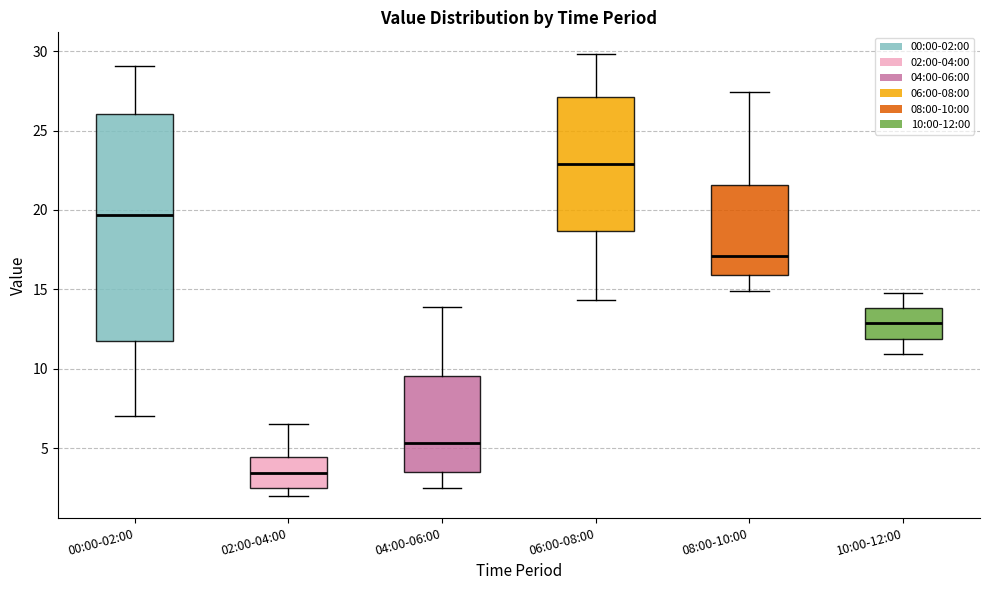

Which box is the tallest, from its lower edge to its upper edge?

00:00-02:00